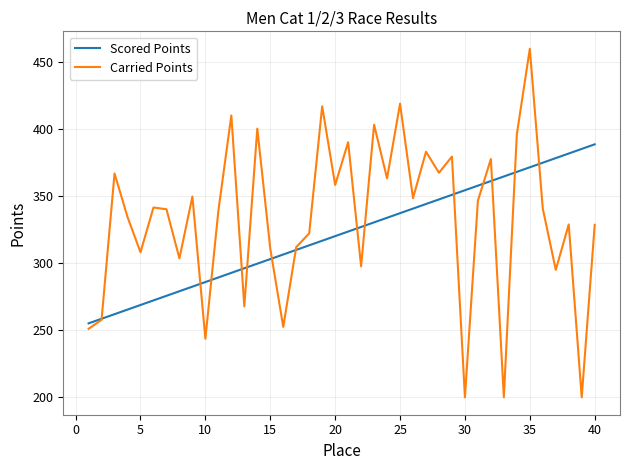

What is the sum of all Scored Points values?

12880.2